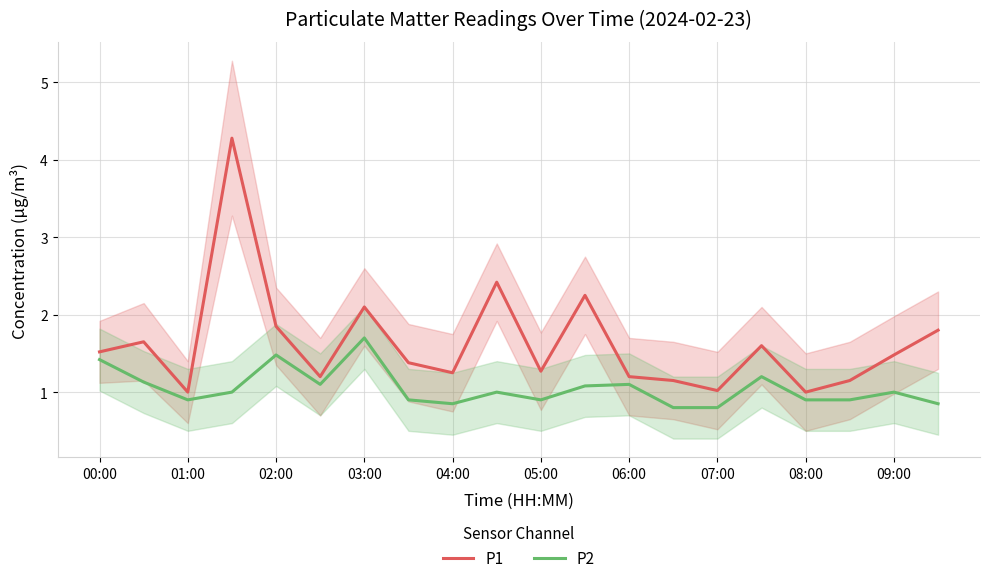

True or false: P2 and P1 cross at least once.

False